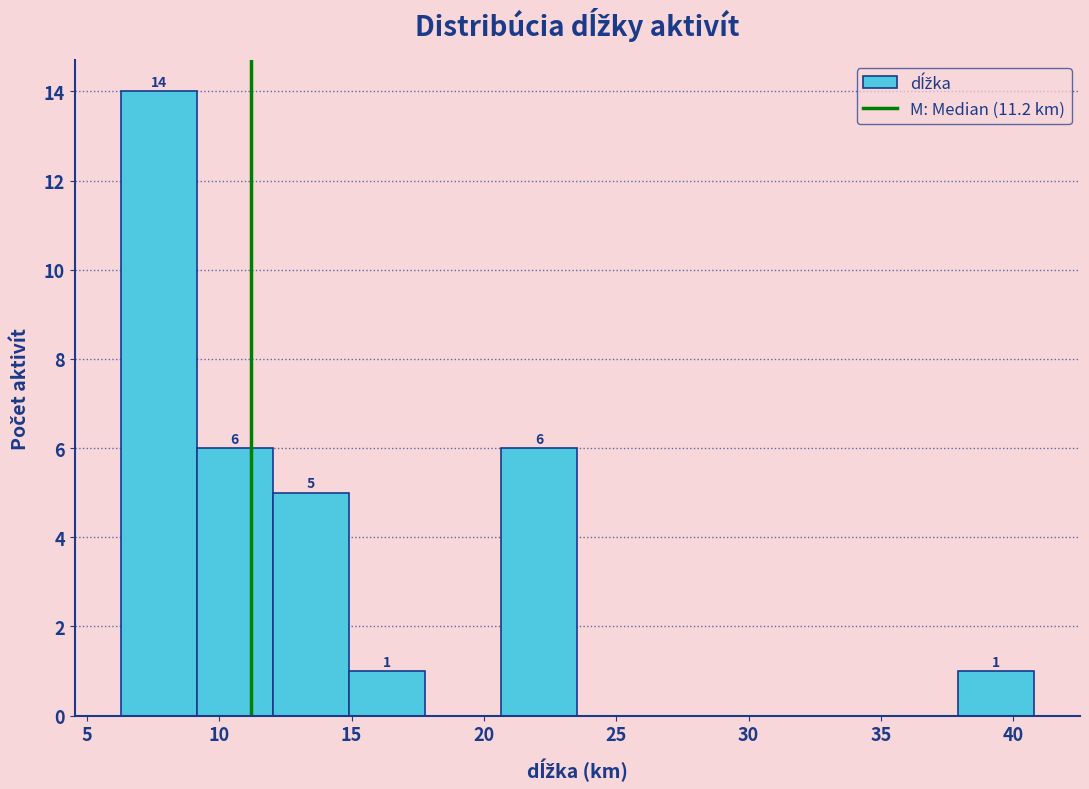

Which range on the x-axis has the tallest bar?

6.5 to 9.0